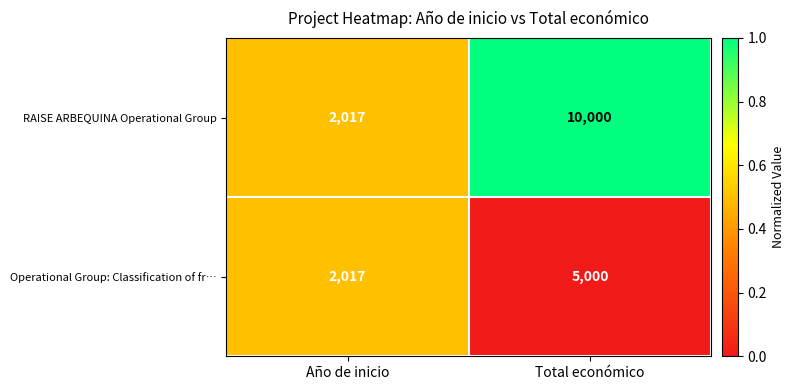

Reading right to left, extract all data points from this chart.

RAISE ARBEQUINA Operational Group: Total económico=10000	Año de inicio=2017
Operational Group: Classification of fr…: Total económico=5000	Año de inicio=2017